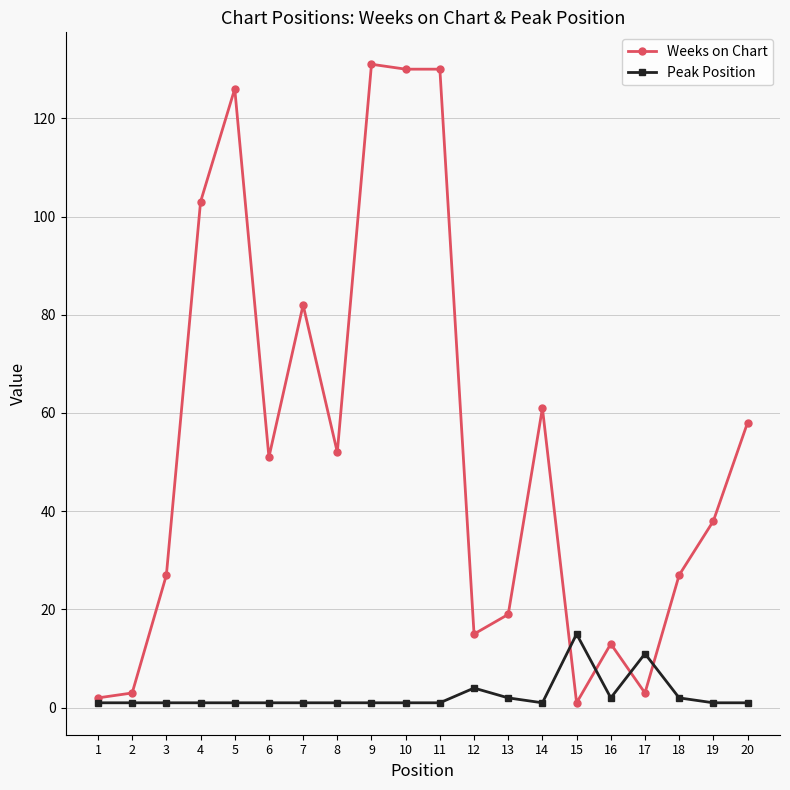

Reading left to right, transcribe all the data shown in this chart.

Weeks on Chart: 2	3	27	103	126	51	82	52	131	130	130	15	19	61	1	13	3	27	38	58
Peak Position: 1	1	1	1	1	1	1	1	1	1	1	4	2	1	15	2	11	2	1	1